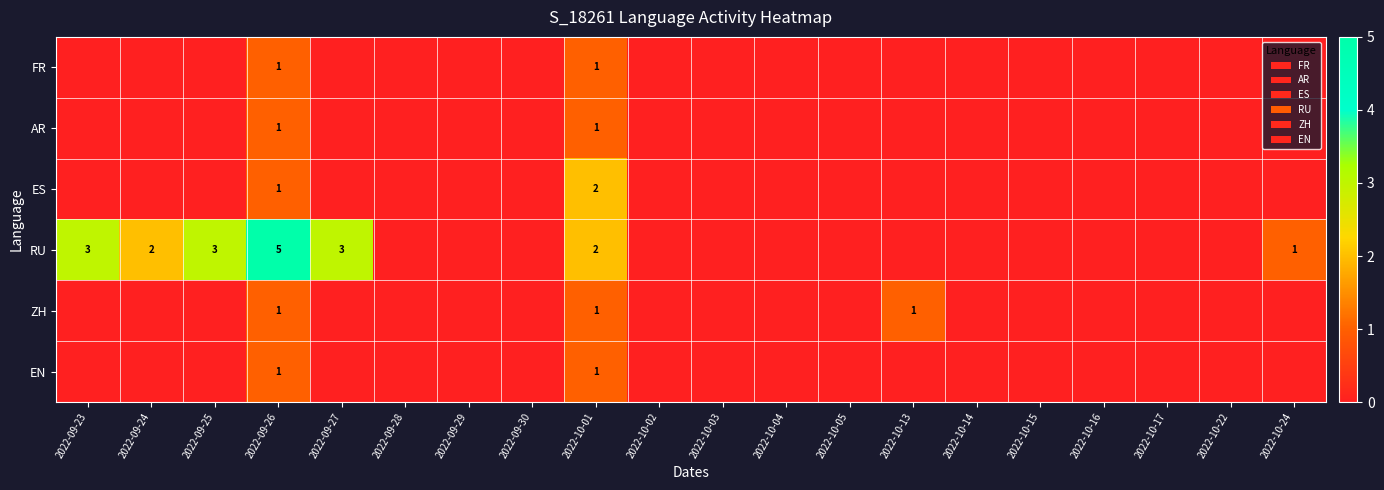

The value of ZH at 2022-09-26 is 1. True or false?

True